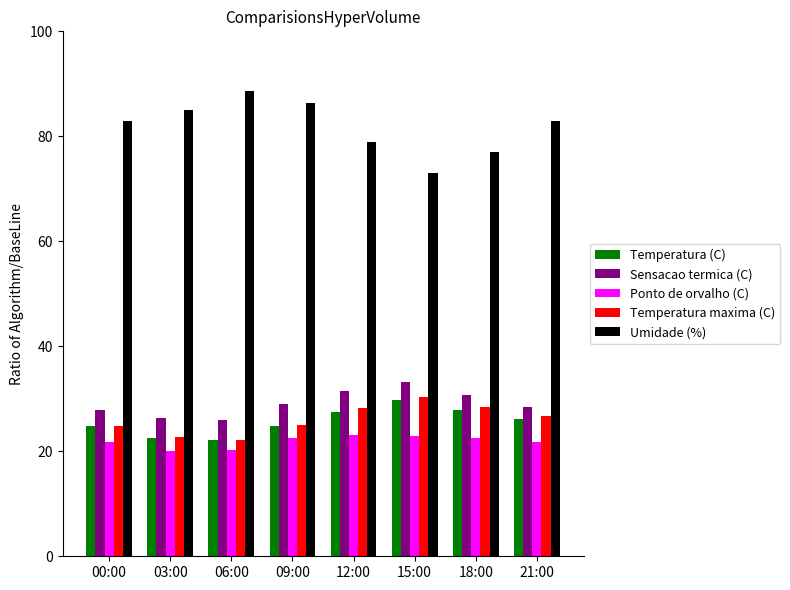

What is the sum of all Umidade (%) values?

655.0